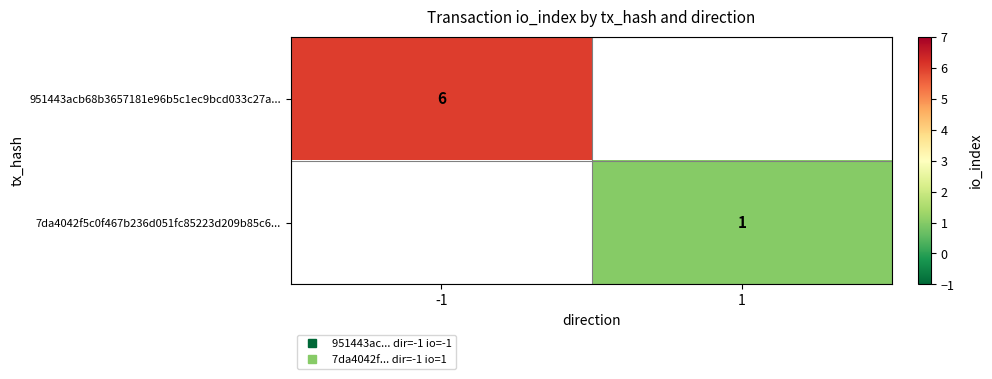

Which label corresponds to the smallest value in the chart?

1